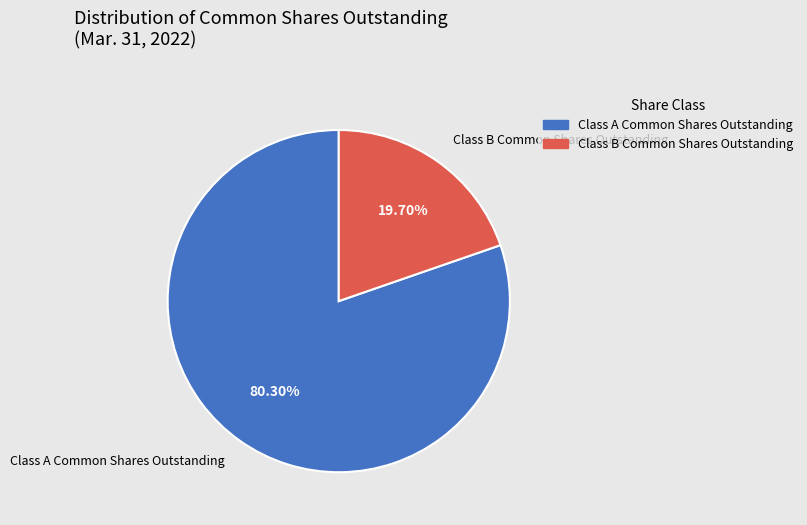

How many slices are in this pie chart?

2